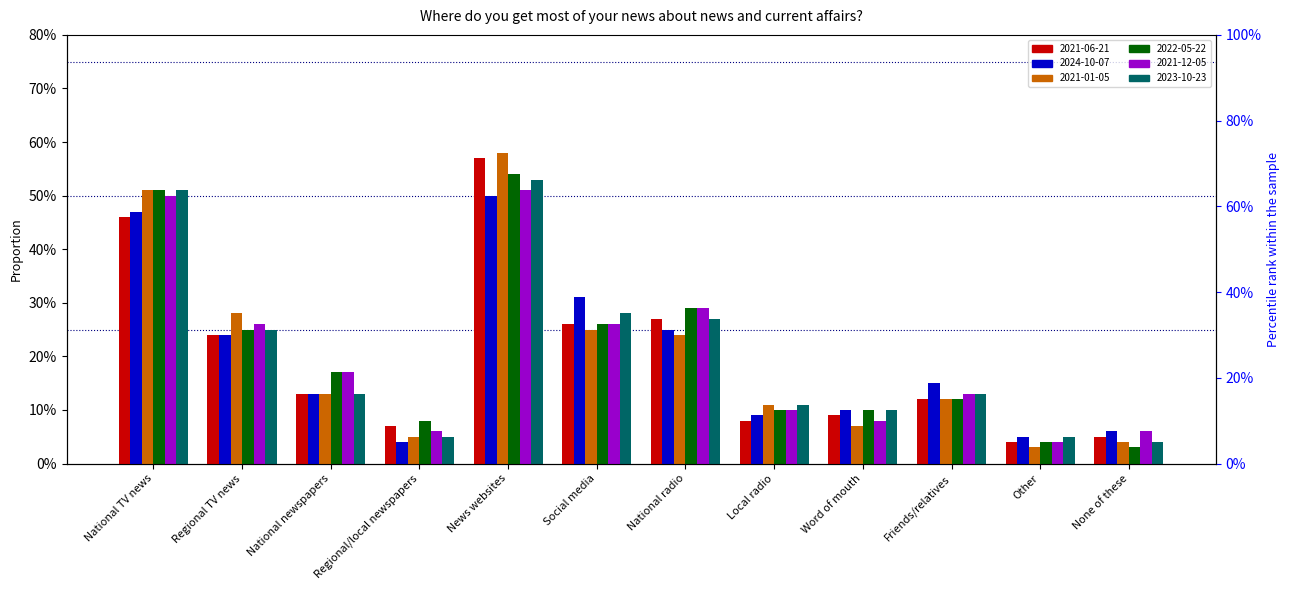

Reading left to right, transcribe all the data shown in this chart.

2021-06-21: National TV news=0.5	Regional TV news=0.2	National newspapers=0.1	Regional/local newspapers=0.1	News websites=0.6	Social media=0.3	National radio=0.3	Local radio=0.1	Word of mouth=0.1	Friends/relatives=0.1	Other=0.0	None of these=0.1
2024-10-07: National TV news=0.5	Regional TV news=0.2	National newspapers=0.1	Regional/local newspapers=0.0	News websites=0.5	Social media=0.3	National radio=0.2	Local radio=0.1	Word of mouth=0.1	Friends/relatives=0.1	Other=0.1	None of these=0.1
2021-01-05: National TV news=0.5	Regional TV news=0.3	National newspapers=0.1	Regional/local newspapers=0.1	News websites=0.6	Social media=0.2	National radio=0.2	Local radio=0.1	Word of mouth=0.1	Friends/relatives=0.1	Other=0.0	None of these=0.0
2022-05-22: National TV news=0.5	Regional TV news=0.2	National newspapers=0.2	Regional/local newspapers=0.1	News websites=0.5	Social media=0.3	National radio=0.3	Local radio=0.1	Word of mouth=0.1	Friends/relatives=0.1	Other=0.0	None of these=0.0
2021-12-05: National TV news=0.5	Regional TV news=0.3	National newspapers=0.2	Regional/local newspapers=0.1	News websites=0.5	Social media=0.3	National radio=0.3	Local radio=0.1	Word of mouth=0.1	Friends/relatives=0.1	Other=0.0	None of these=0.1
2023-10-23: National TV news=0.5	Regional TV news=0.2	National newspapers=0.1	Regional/local newspapers=0.1	News websites=0.5	Social media=0.3	National radio=0.3	Local radio=0.1	Word of mouth=0.1	Friends/relatives=0.1	Other=0.1	None of these=0.0